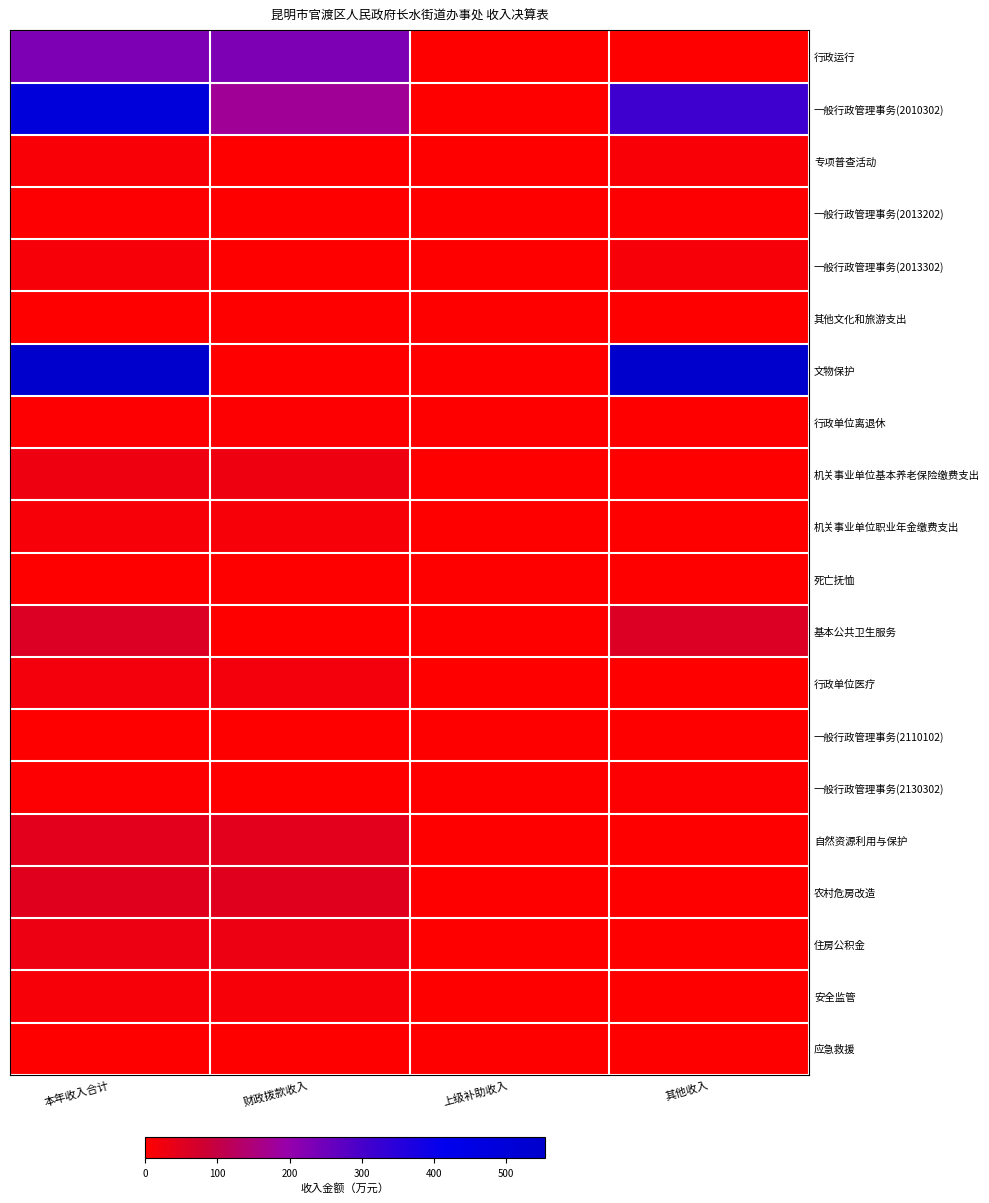

At 本年收入合计, list the series in order from largest to smallest.

文物保护, 一般行政管理事务(2010302), 行政运行, 基本公共卫生服务, 农村危房改造, 自然资源利用与保护, 住房公积金, 机关事业单位基本养老保险缴费支出, 行政单位医疗, 一般行政管理事务(2013302), 安全监管, 机关事业单位职业年金缴费支出, 专项普查活动, 一般行政管理事务(2130302), 行政单位离退休, 一般行政管理事务(2013202), 一般行政管理事务(2110102), 其他文化和旅游支出, 应急救援, 死亡抚恤